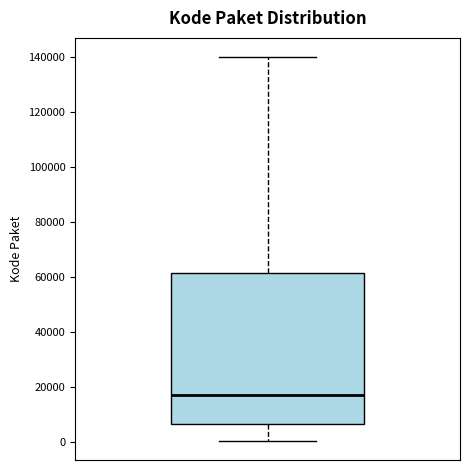

Transcribe this box plot: give where the median line is, the range the box spans, and where the two whiskers end, as read against the y-axis. The values are not printed on the chart, so give them approximately, as read against the axis.

median 18000, box 6000 to 62000, whiskers 0 to 140000